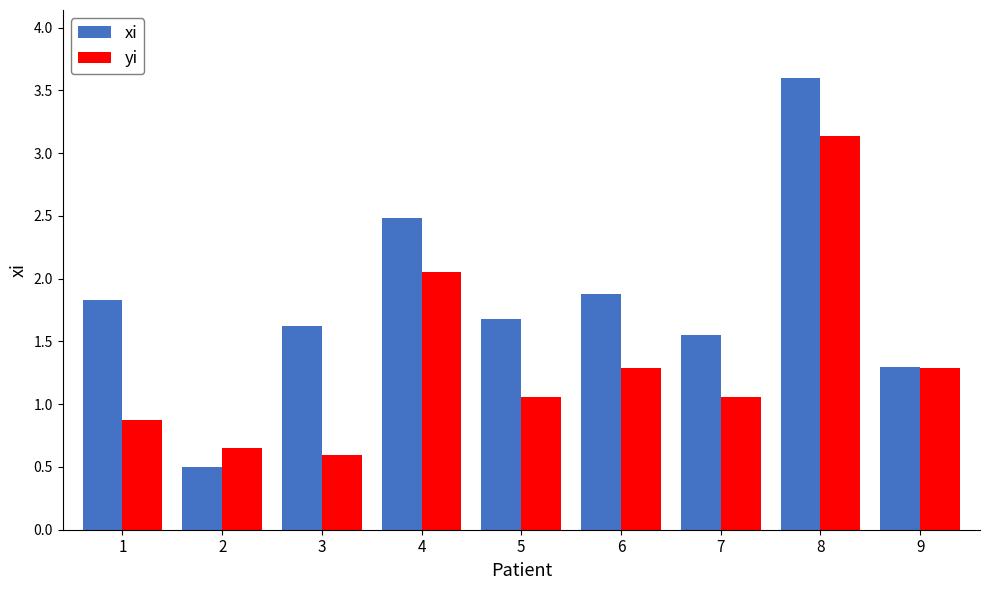

What is the total value across all series at 4?

4.5